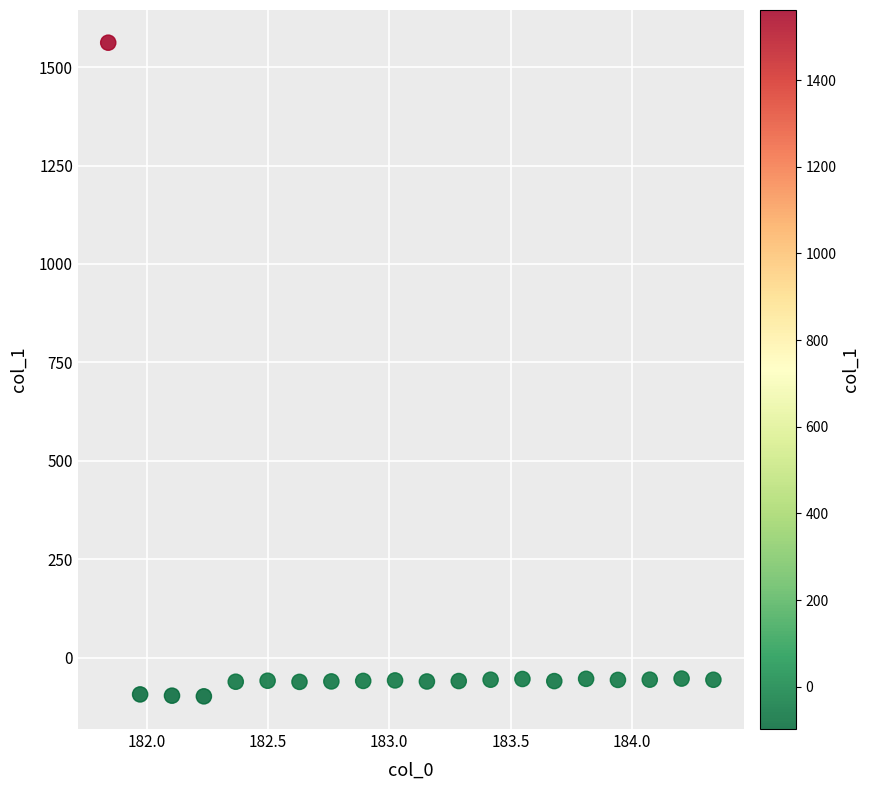

What is the range of Y values (max minus min)?

1659.4